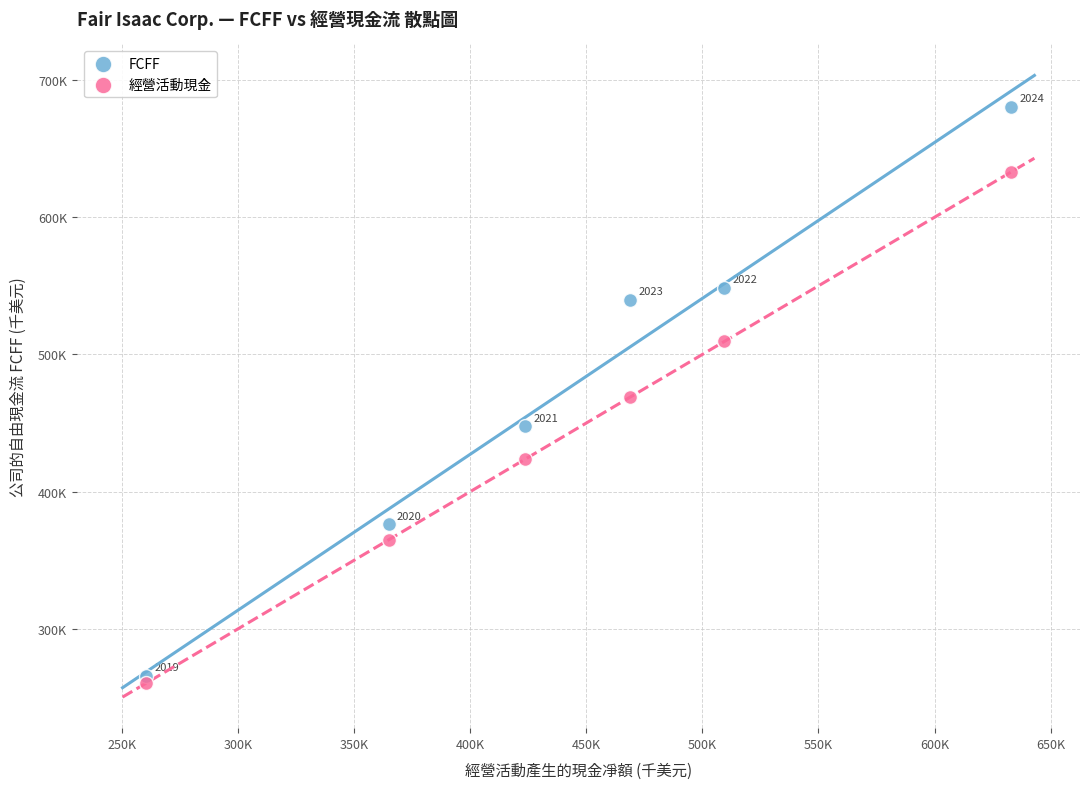

What are all the series names shown in the legend?

FCFF, 經營活動現金